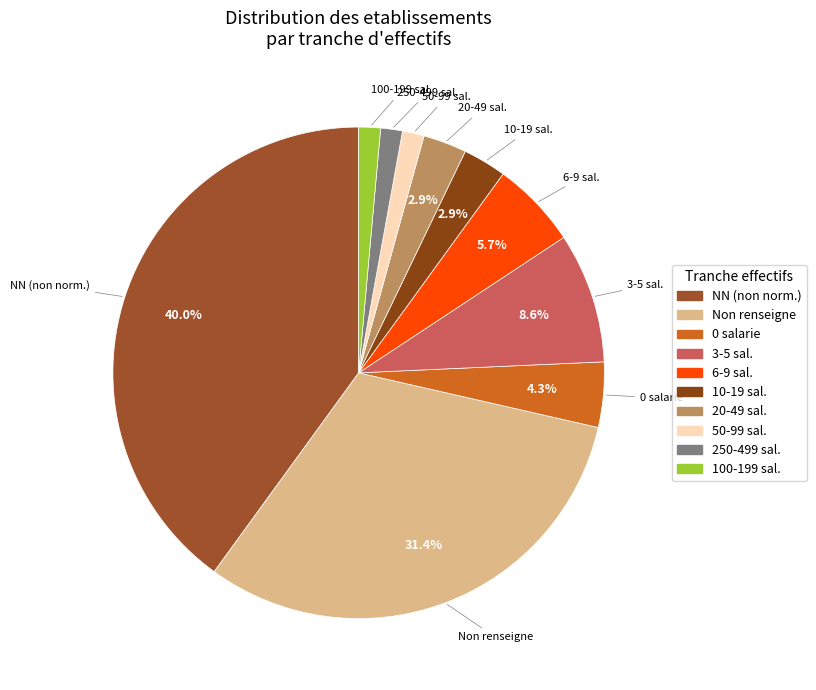

How many segments does this pie chart have?

10